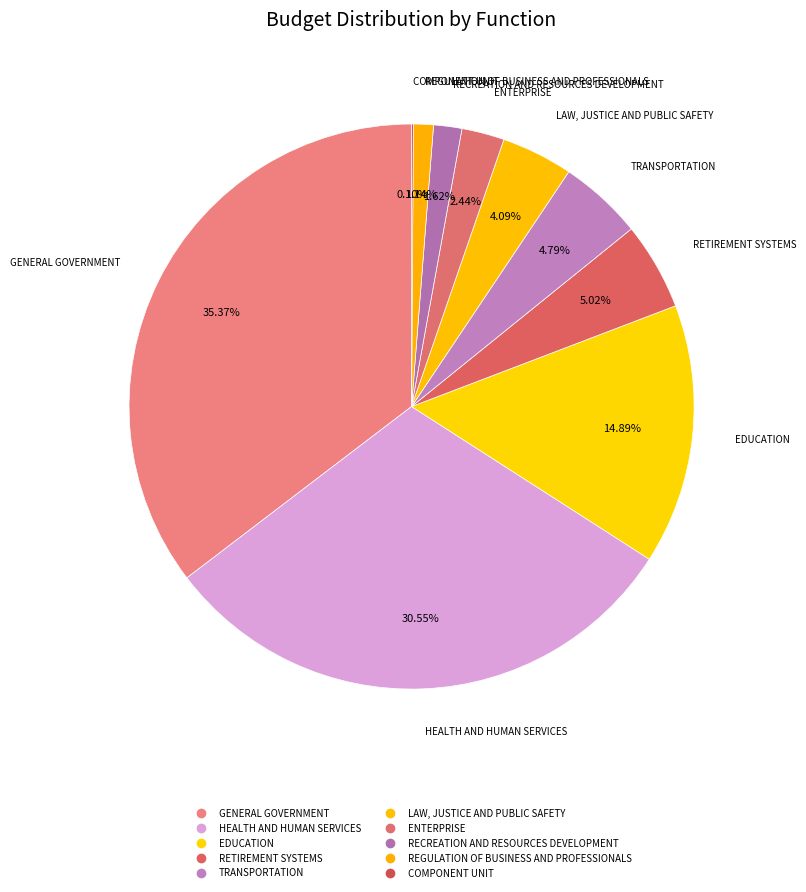

To the nearest percent, what is the combined percentage of COMPONENT UNIT and GENERAL GOVERNMENT?

35%